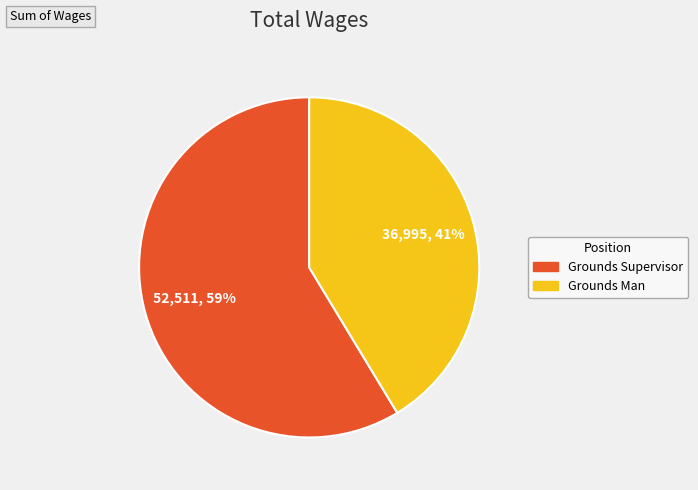

Is Grounds Supervisor the majority of the pie?

Yes